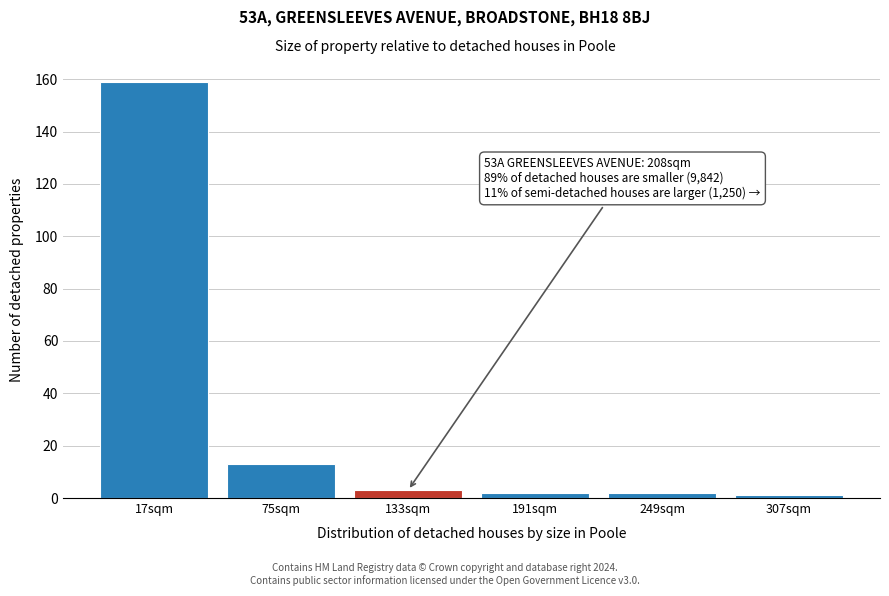

Reading left to right, list all the values displayed in this chart.

17sqm=159	75sqm=13	133sqm=3	191sqm=2	249sqm=2	307sqm=1